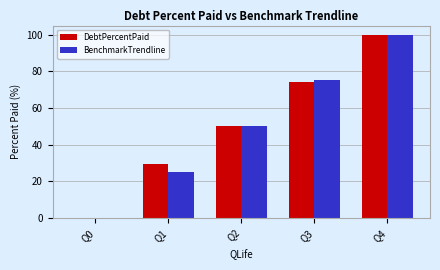

What is the greatest value displayed?

100.0